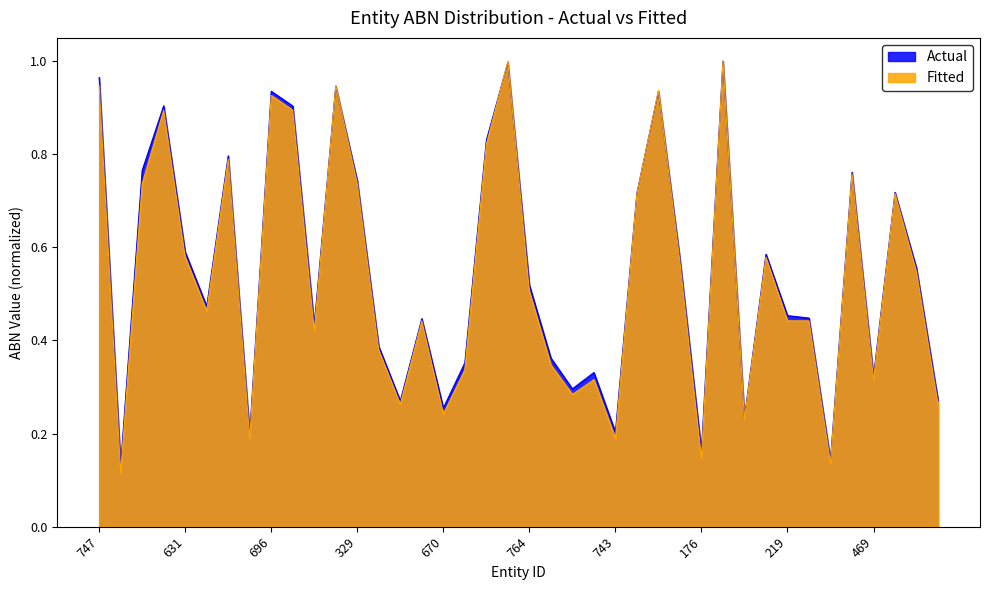

Where is Fitted nearest to the value 0?

754